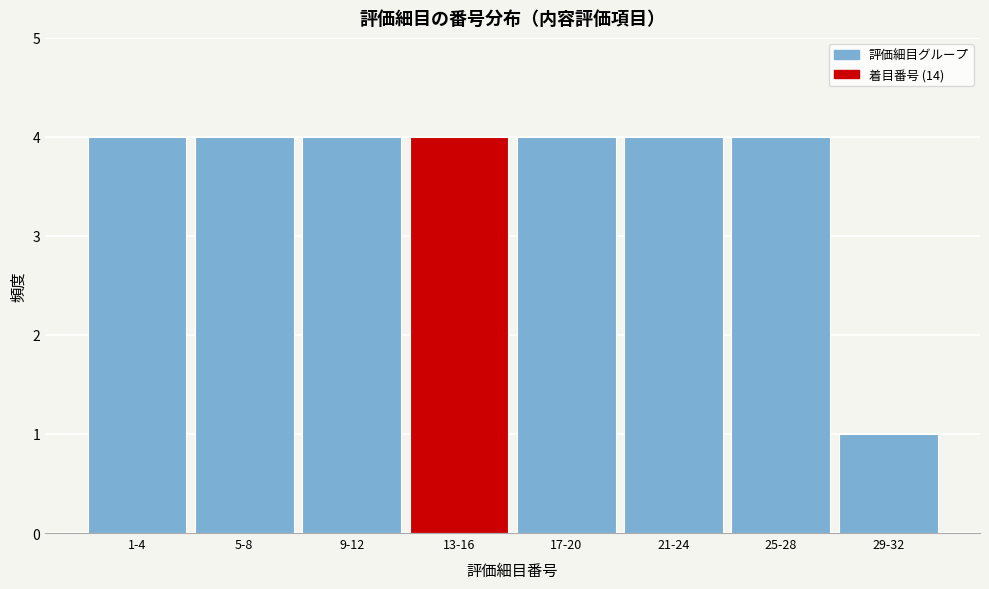

Reading left to right, transcribe all the data shown in this chart.

1-4=4	5-8=4	9-12=4	13-16=4	17-20=4	21-24=4	25-28=4	29-32=1